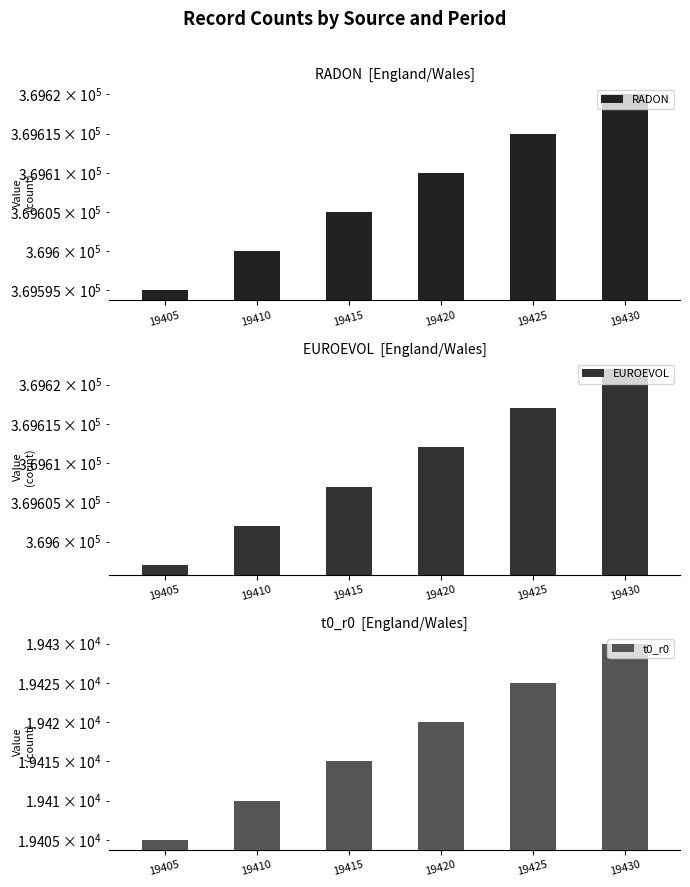

How many EUROEVOL values are between 369602 and 369617?

4